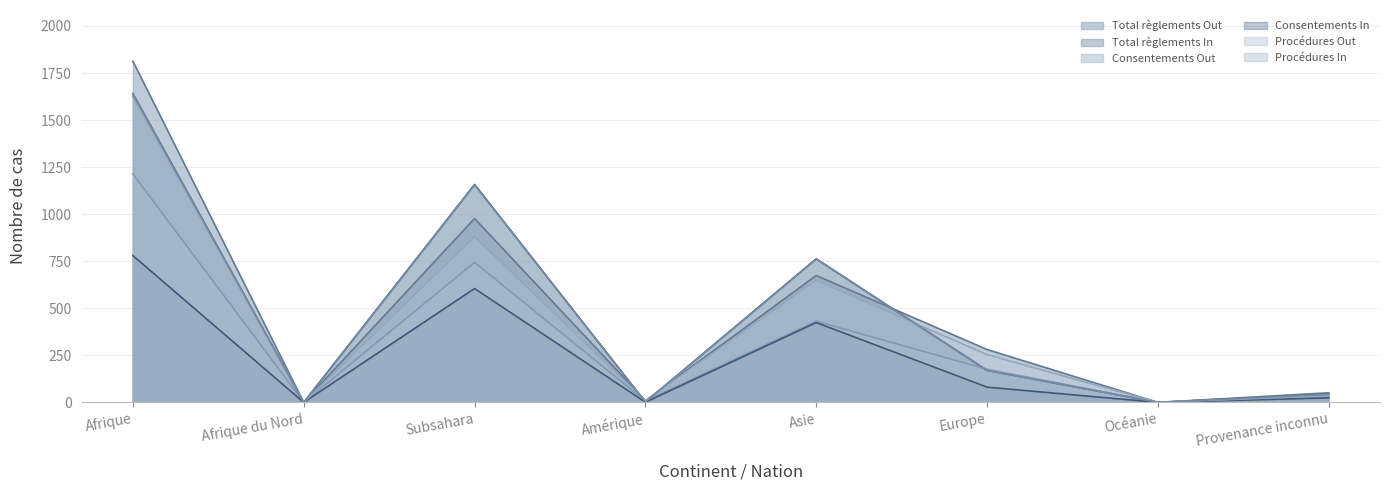

What is the maximum value for Total règlements Out?

1813